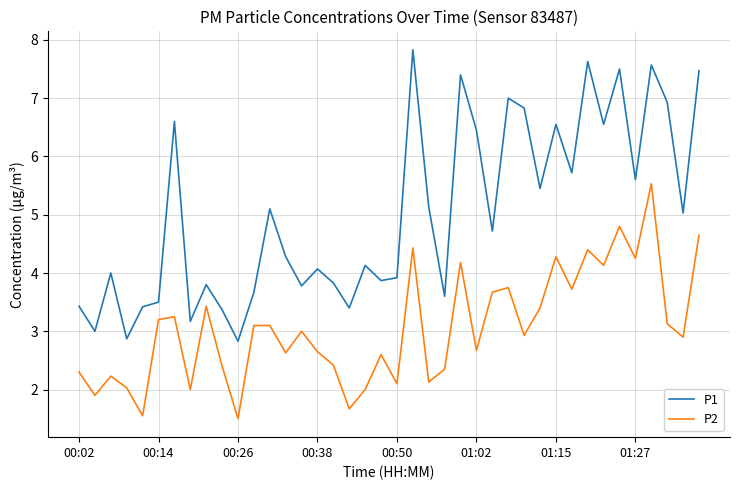

What is the minimum value for P1?

2.8